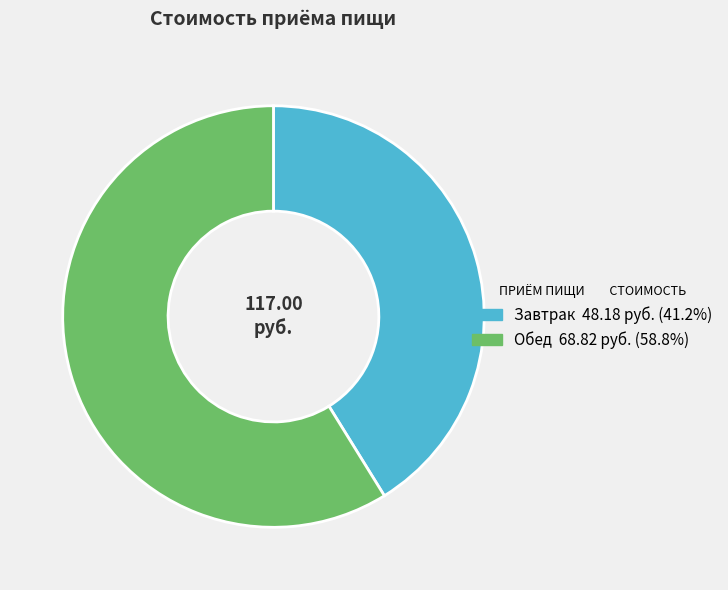

Which slice is the largest?

Обед